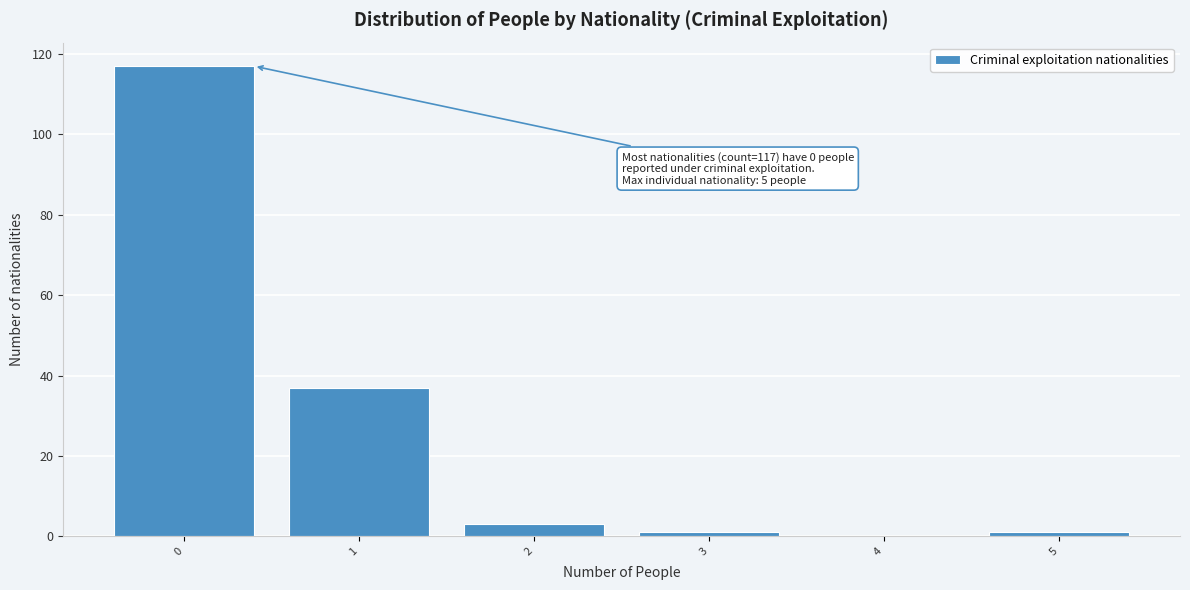

Reading left to right, what are all the values shown in this chart?

0=117	1=37	2=3	3=1	4=0	5=1